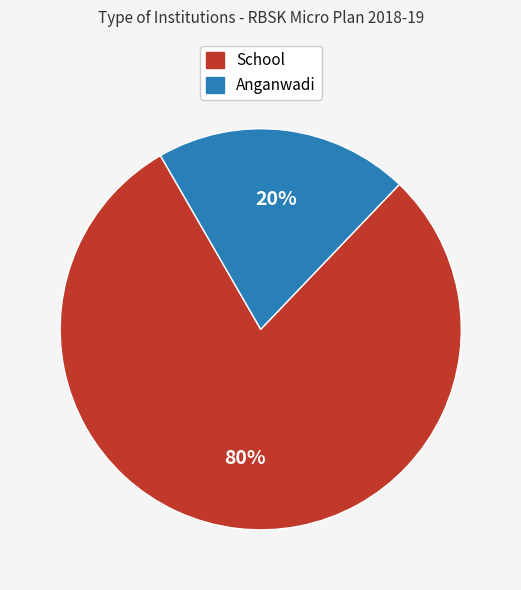

What percentage is the School slice, to the nearest percent?

80%